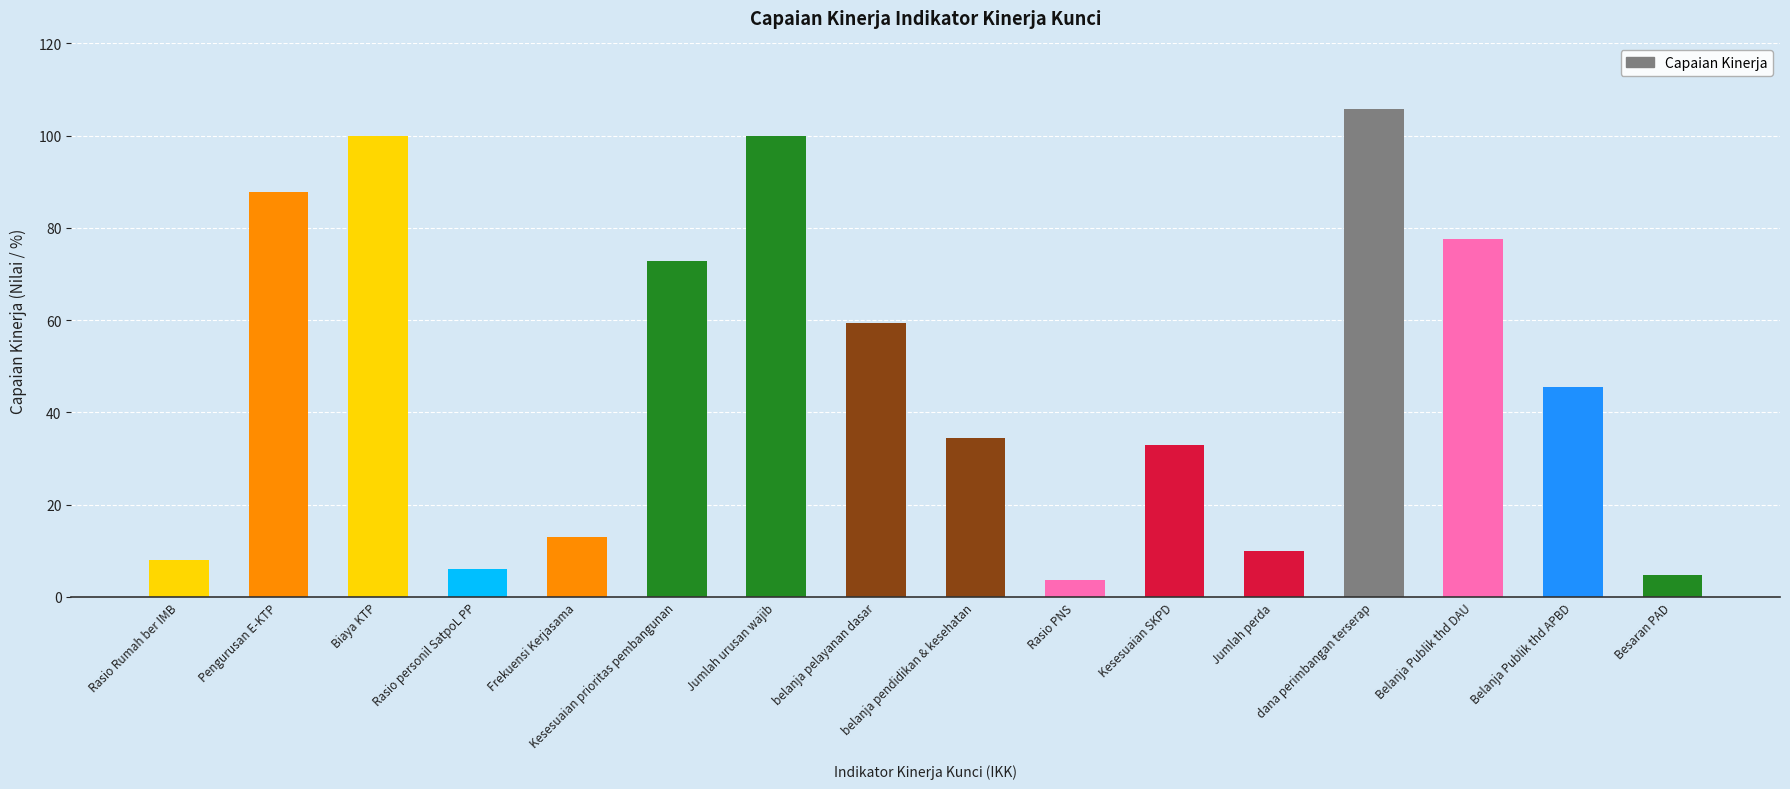

Are the bars grouped side by side (vs. stacked)?

No